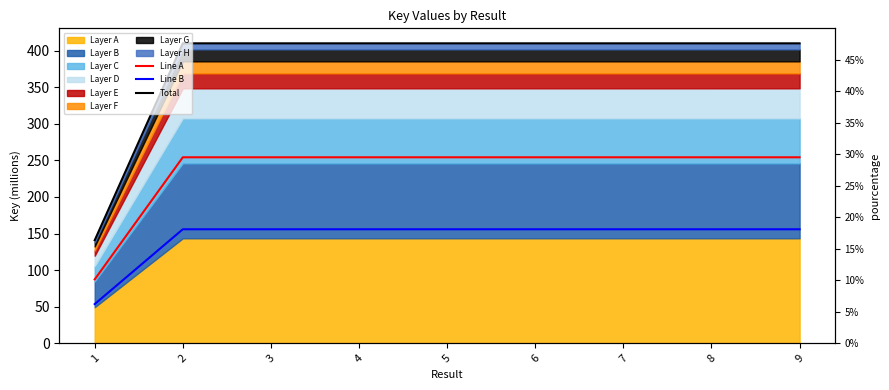

Reading left to right, transcribe all the data shown in this chart.

Line A: 87.3	254.2	254.2	254.2	254.2	254.2	254.2	254.2	254.2
Line B: 53.5	155.8	155.8	155.8	155.8	155.8	155.8	155.8	155.8
Total: 140.8	410.1	410.1	410.0	410.1	410.1	410.1	410.0	410.0